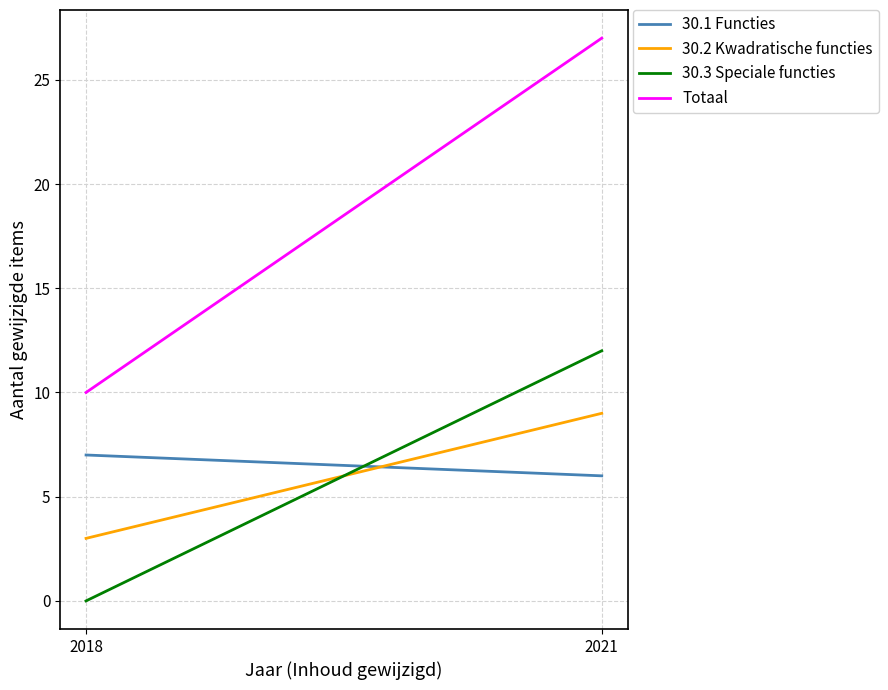

How many data points in 30.3 Speciale functies are less than 12?

1